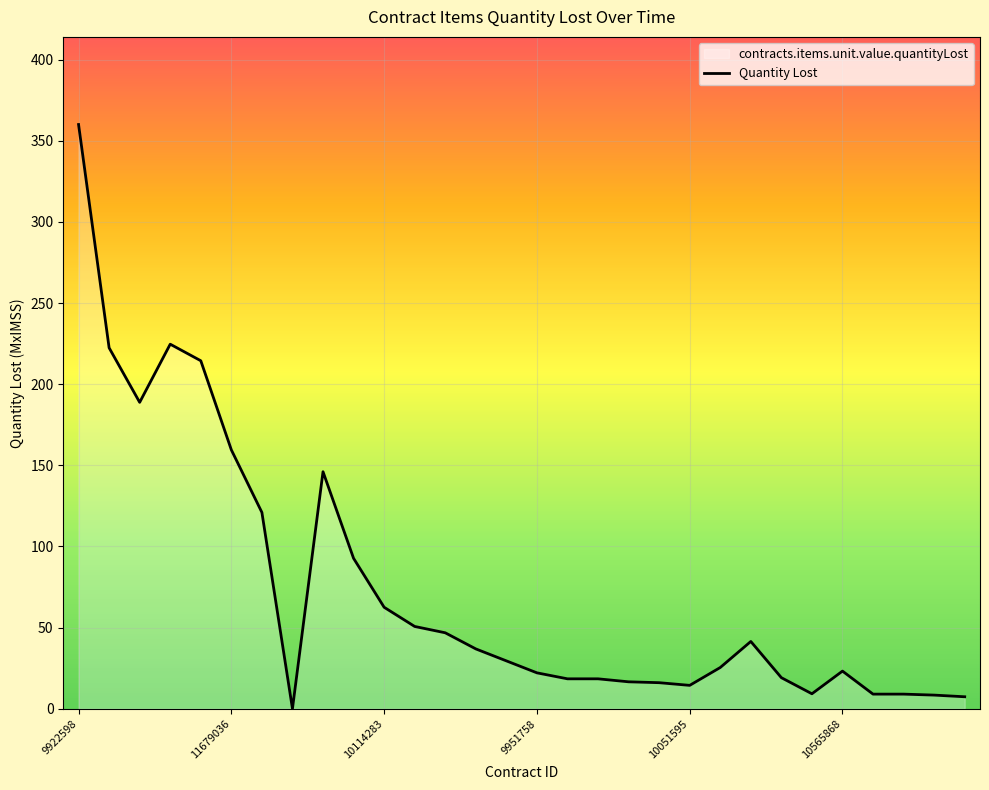

What is the difference between the second highest and minimum values?

224.6